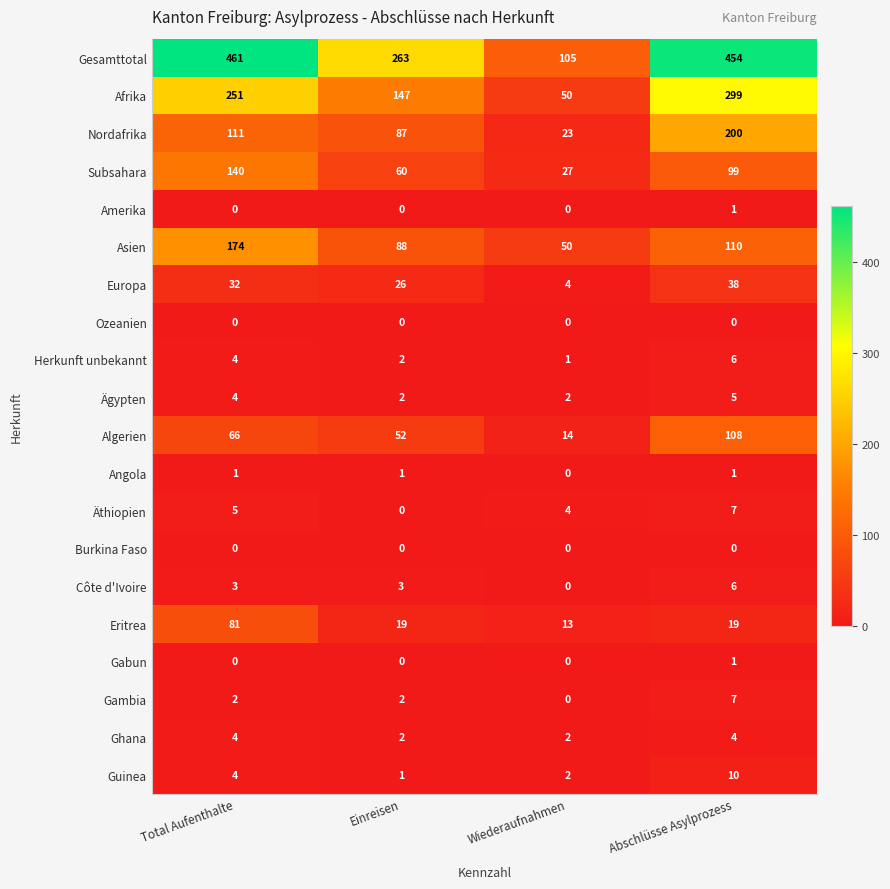

Which label corresponds to the largest value in the chart?

Total Aufenthalte